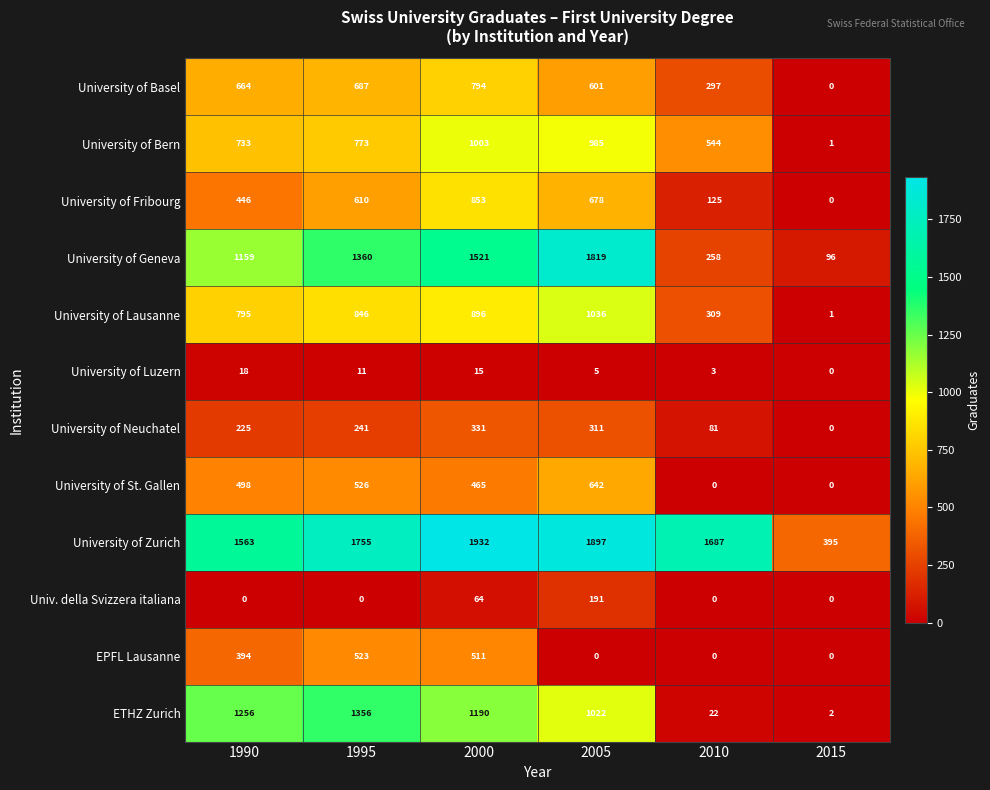

What is the difference between the second highest and minimum values in the University of Lausanne series?

895